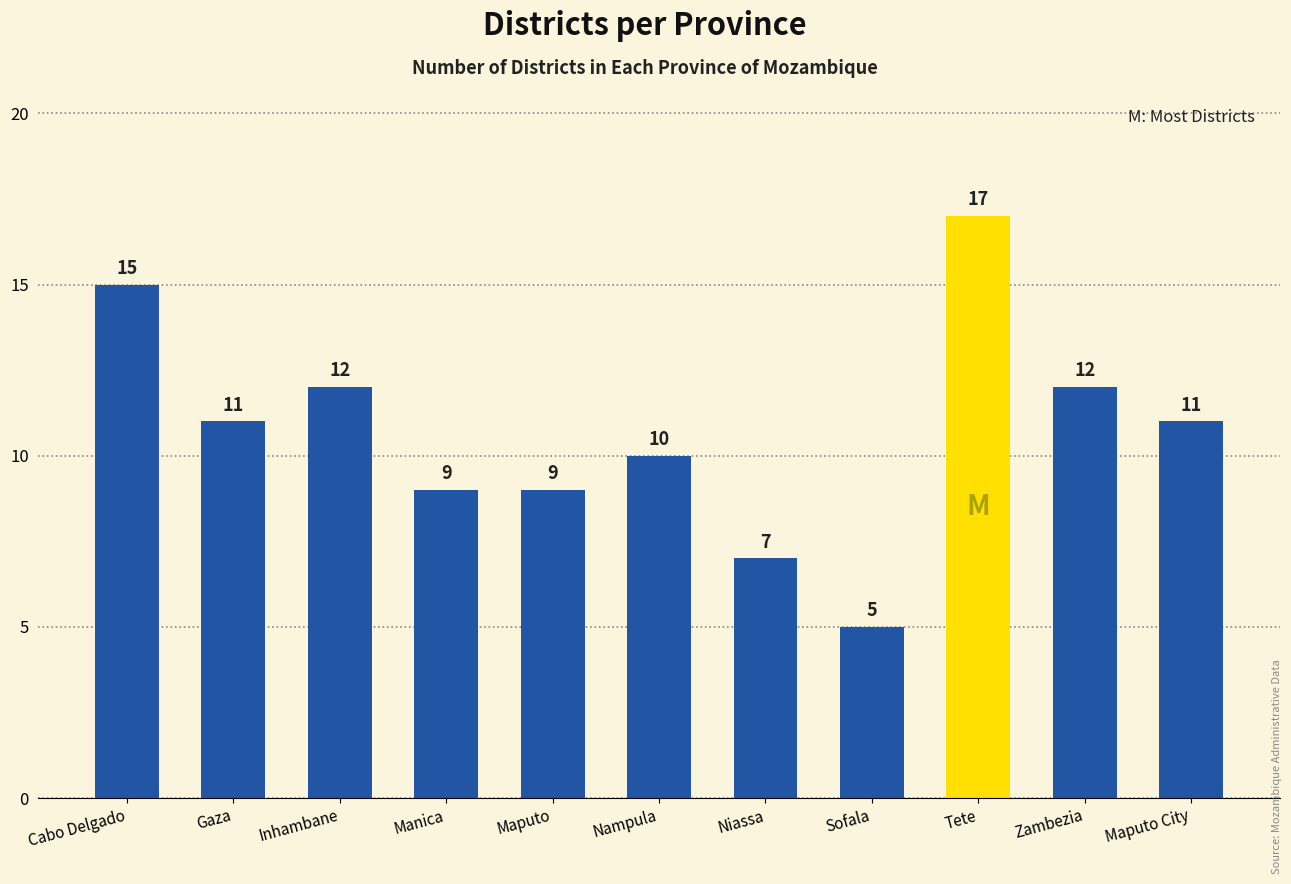

What is the difference between the maximum and second lowest values?

10